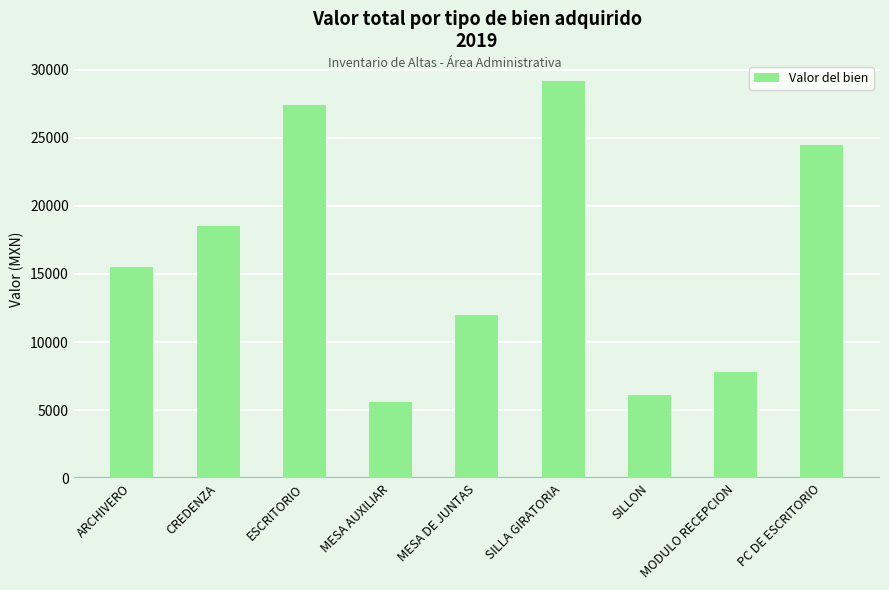

The value at SILLON is 1260.7. True or false?

False